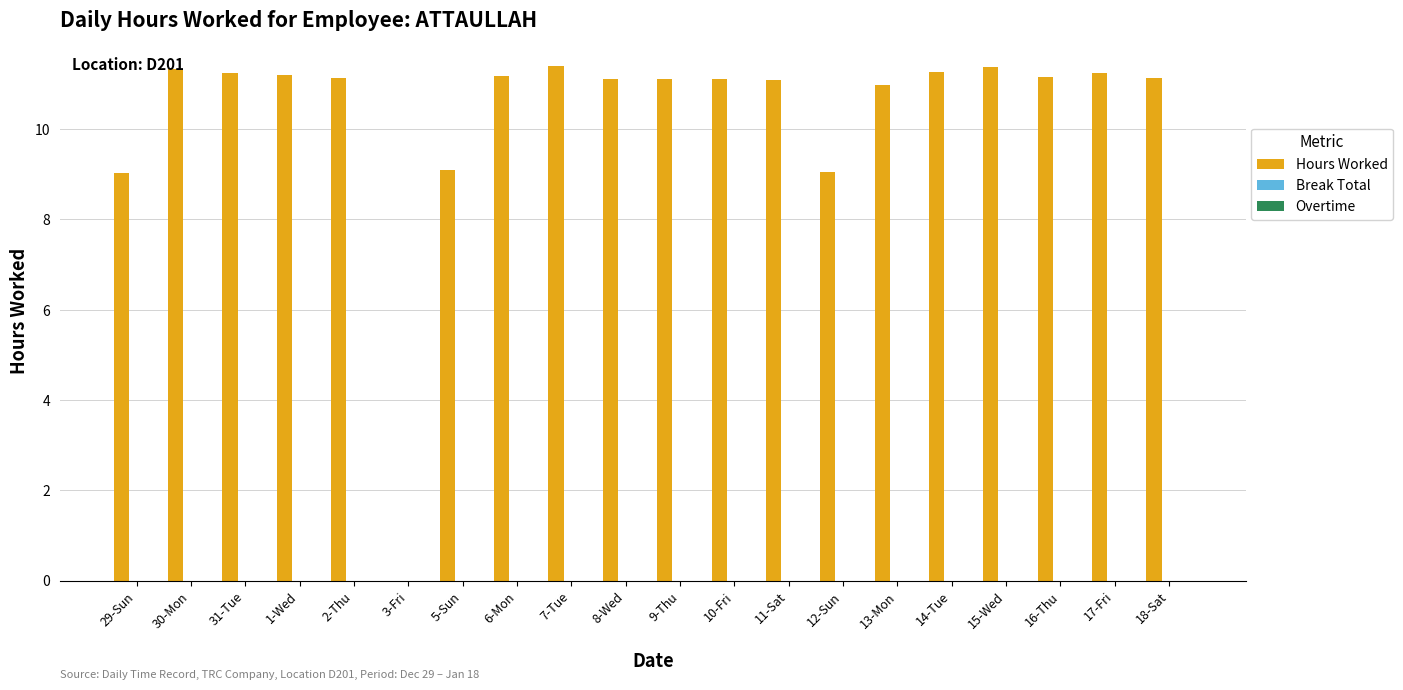

What is the greatest value displayed?

11.4